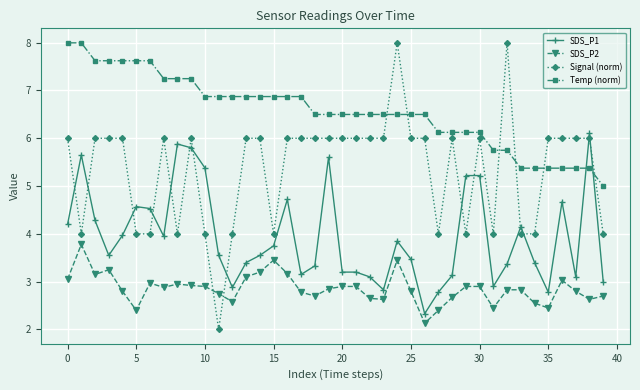

How many categories are shown in the chart?

40